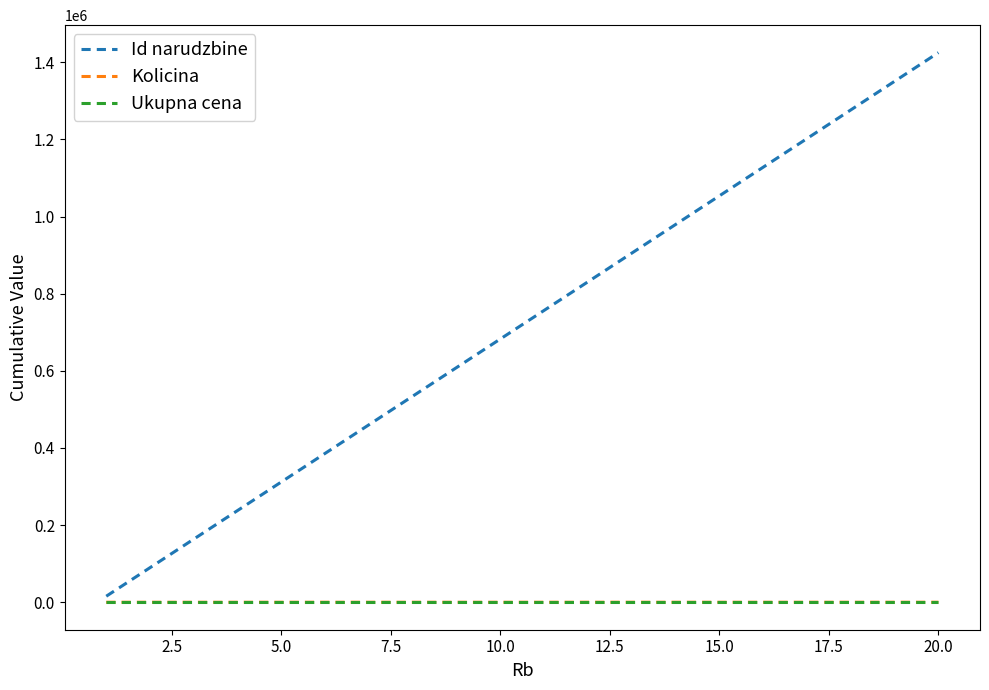

Which series has the largest total across all categories?

Id narudzbine